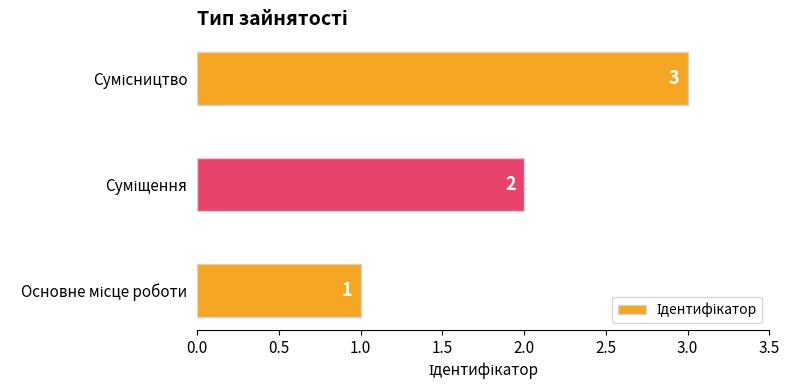

Count the values in the range 1 to 3.

3